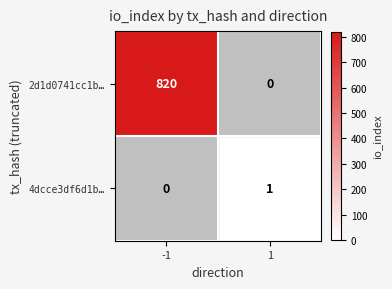

Which series changed the most between -1 and 1?

2d1d0741cc1b…